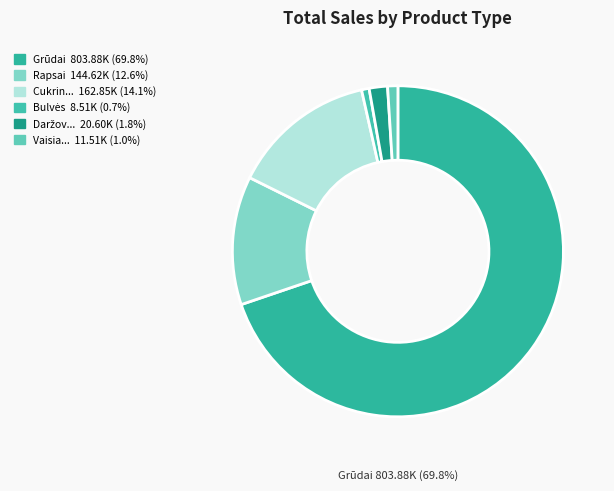

To the nearest percent, what is the difference between the largest and smallest slice percentages?

69%